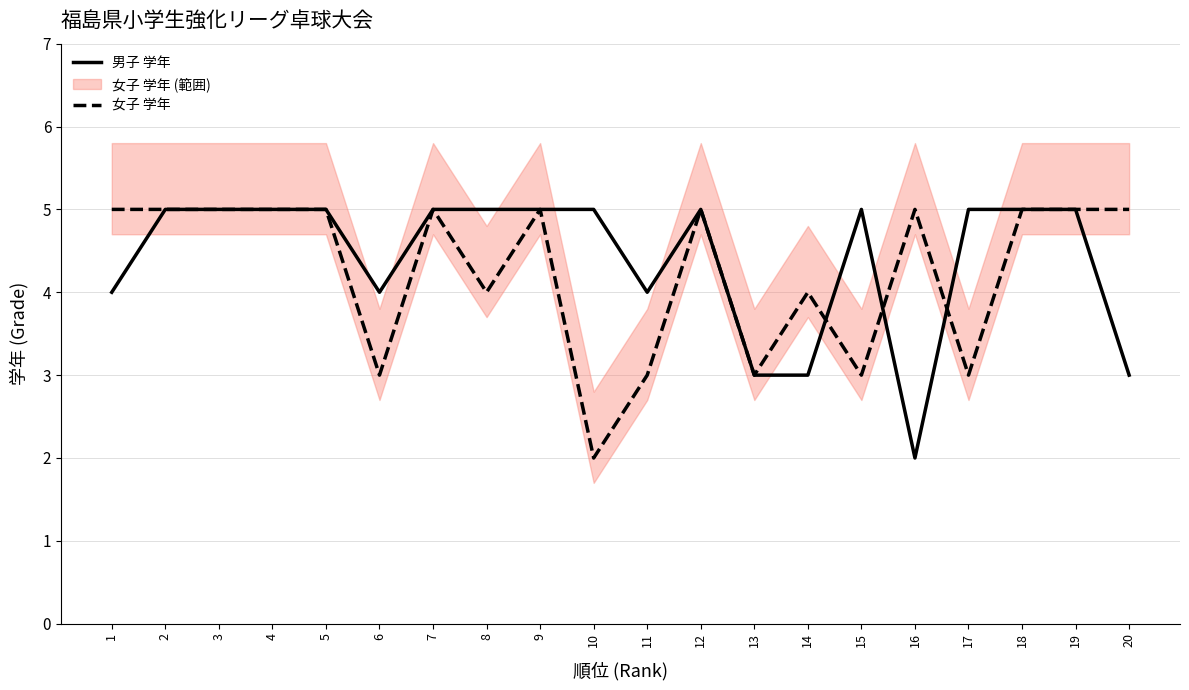

What are all the series names shown in the legend?

男子 学年, 女子 学年